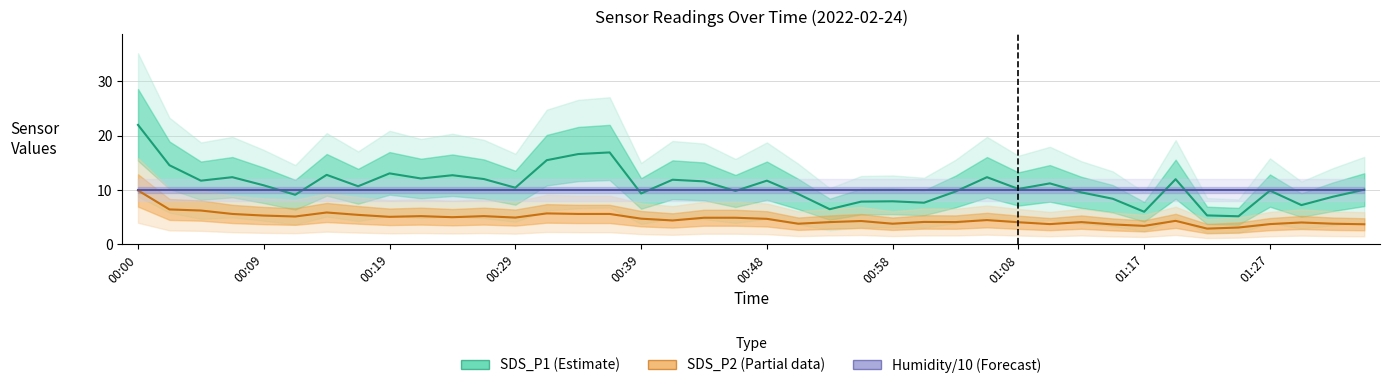

At which category is the sum across all series the highest?

00:00